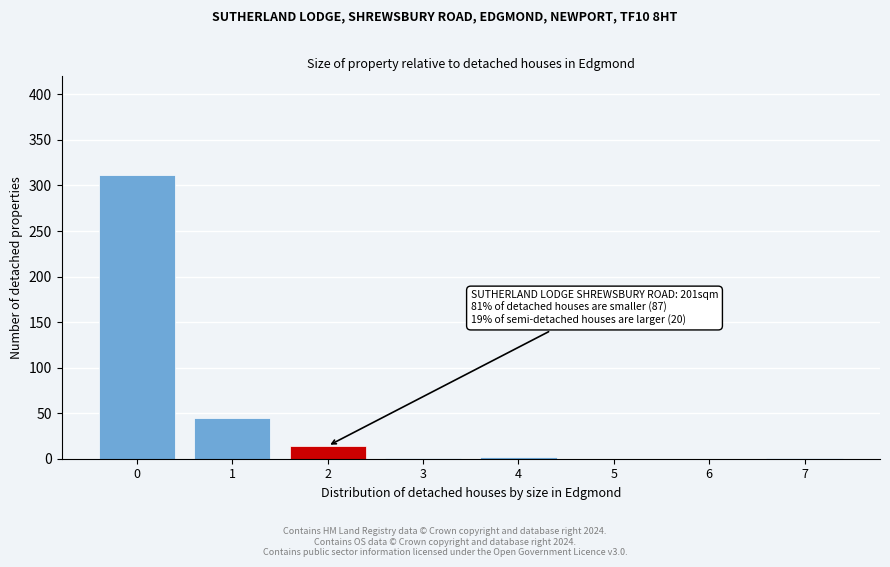

What is the sum of all values?

374